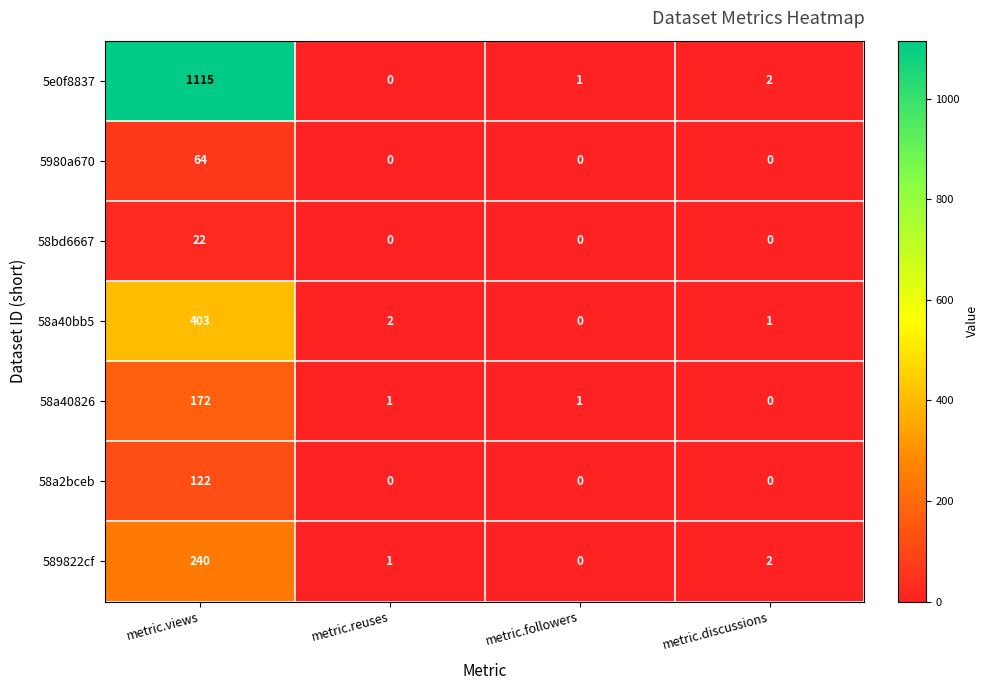

What is the highest value of the 58a40bb5 series?

403